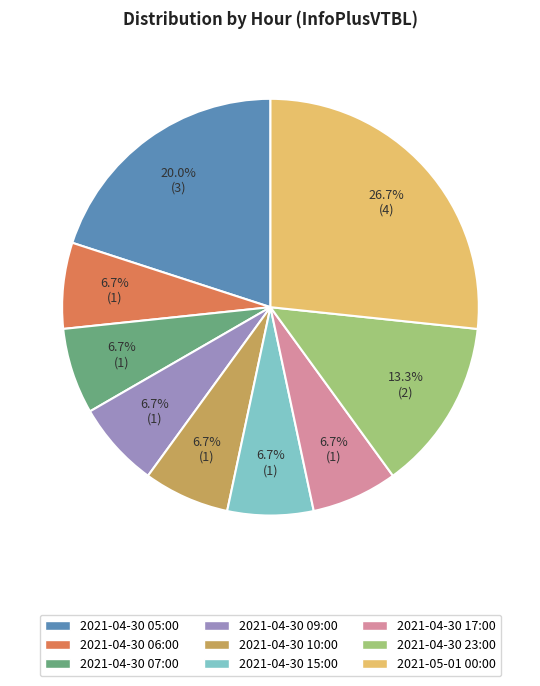

Between 2021-04-30 23:00 and 2021-04-30 15:00, which is larger?

2021-04-30 23:00